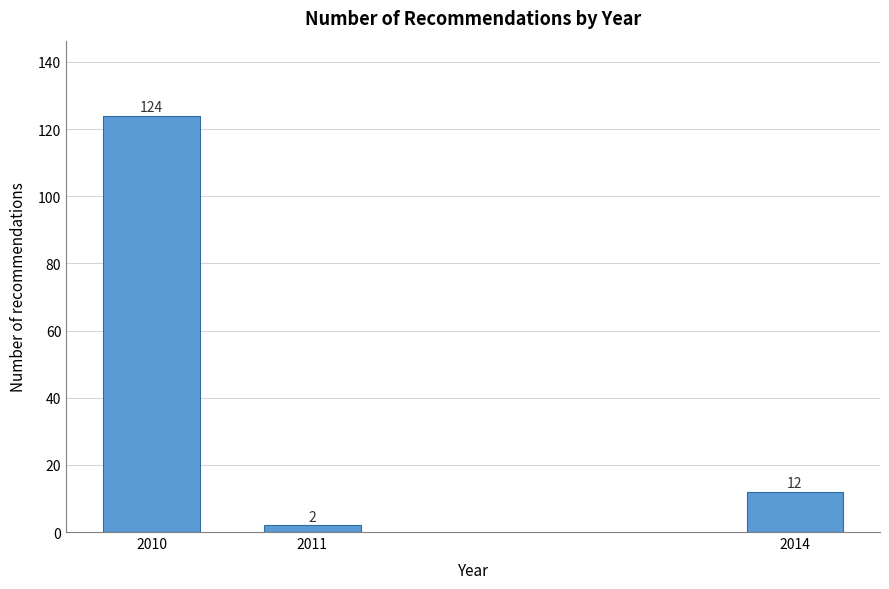

Reading left to right, extract all data points from this chart.

2010=124	2011=2	2014=12